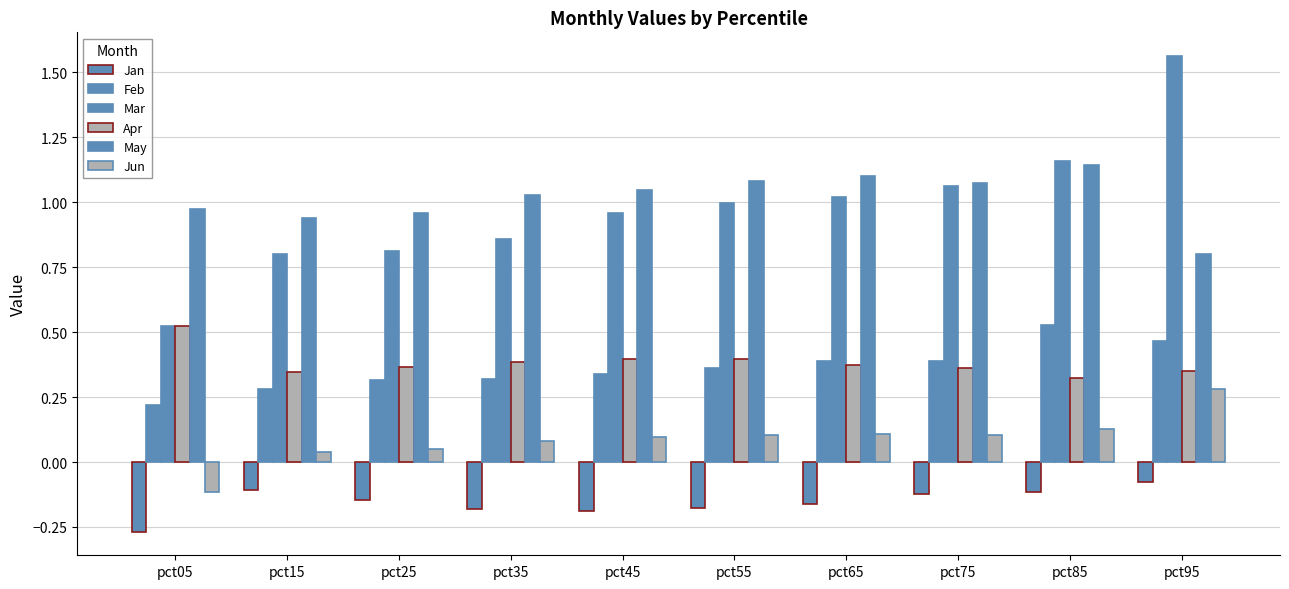

Does the chart contain stacked bars?

No